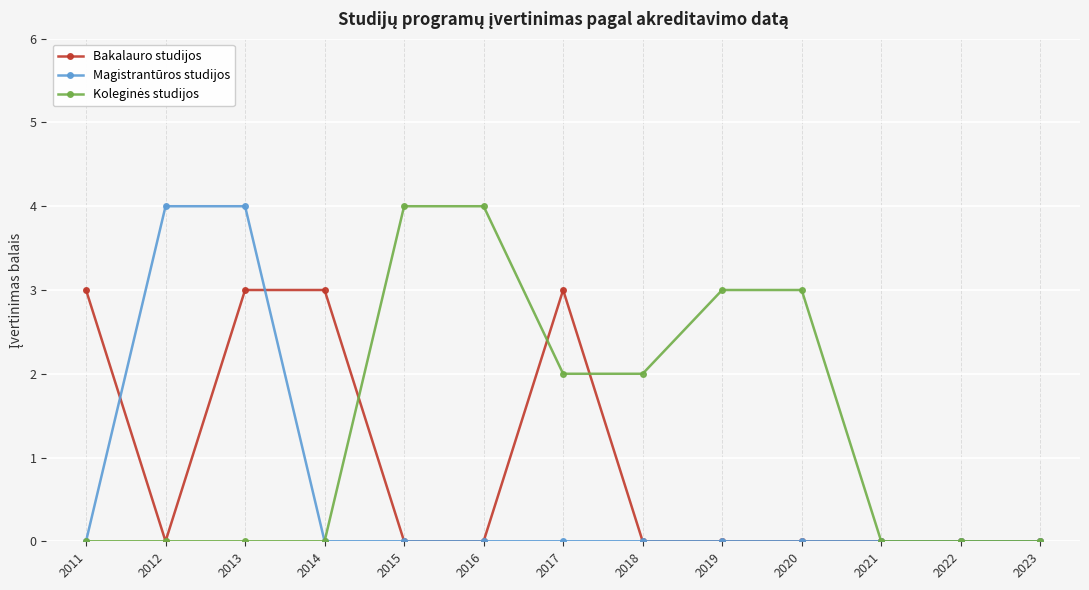

Where is the first local minimum for Bakalauro studijos?

2012